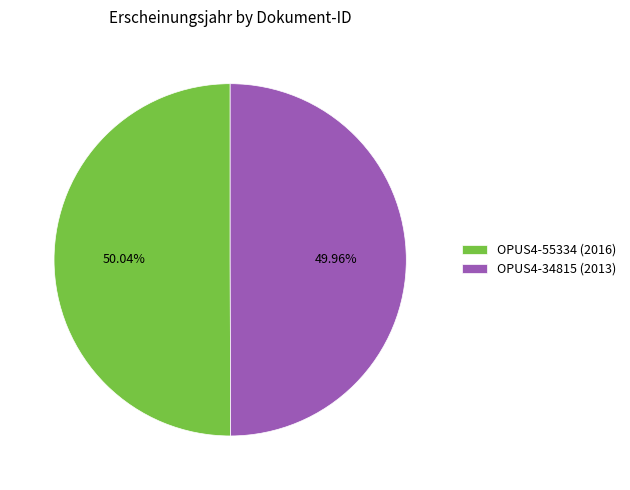

Is the sum of OPUS4-55334 (2016) and OPUS4-34815 (2013) greater than half?

Yes